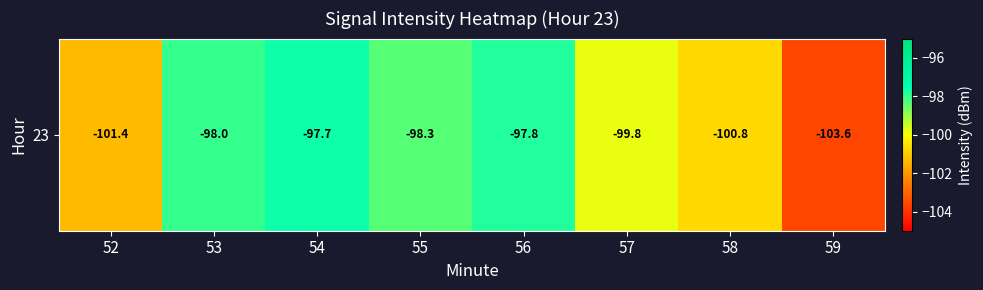

The chart shows a value of -97.7 at 54. True or false?

True